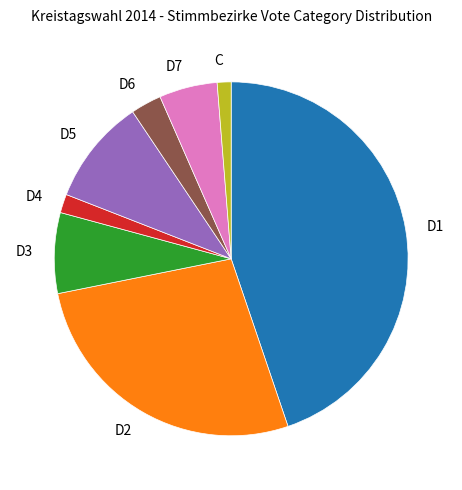

How many segments does this pie chart have?

8